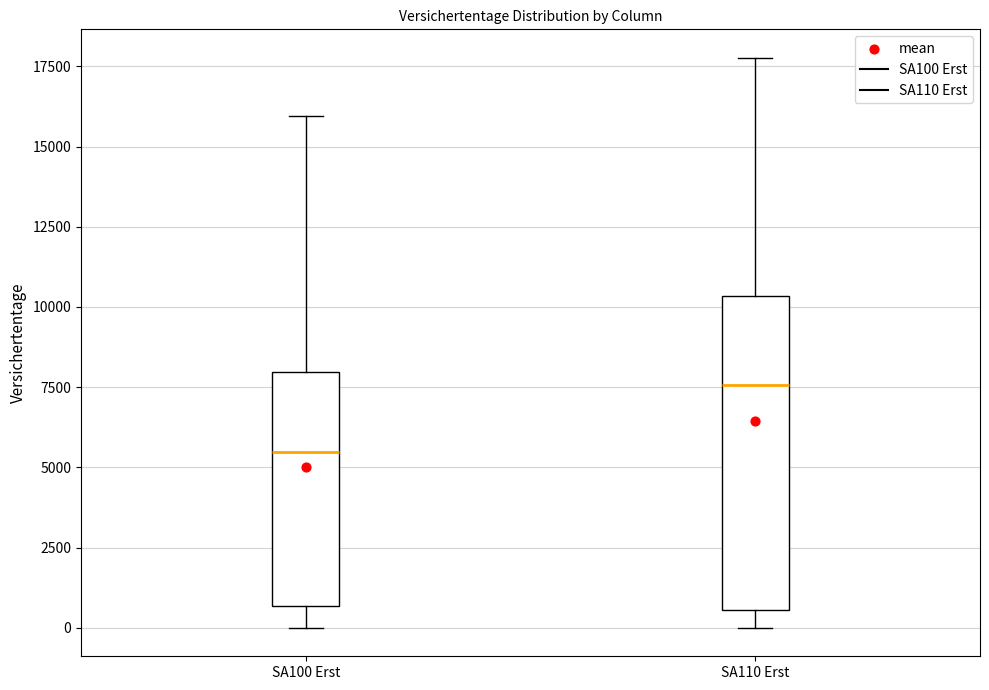

Which box is the tallest, from its lower edge to its upper edge?

SA110 Erst